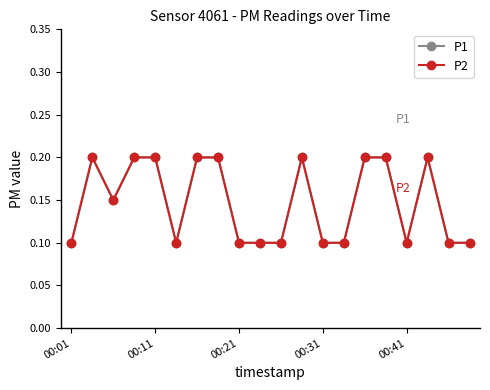

Which category has the lowest value across all series?

00:01